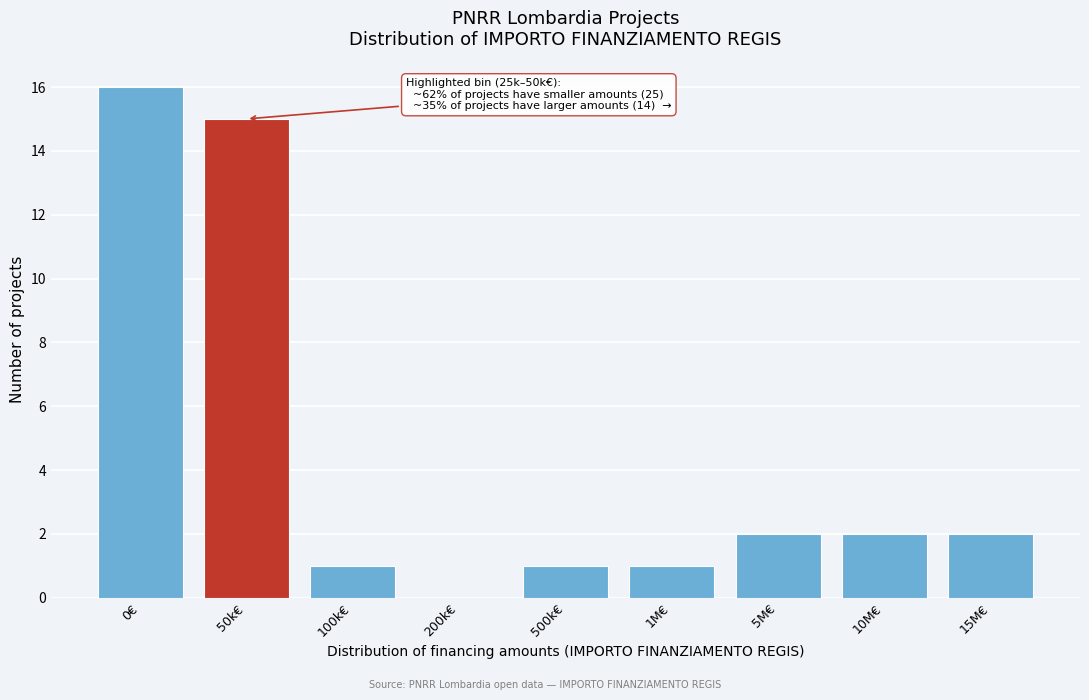

Reading left to right, transcribe all the data shown in this chart.

0€=16	50k€=15	100k€=1	200k€=0	500k€=1	1M€=1	5M€=2	10M€=2	15M€=2